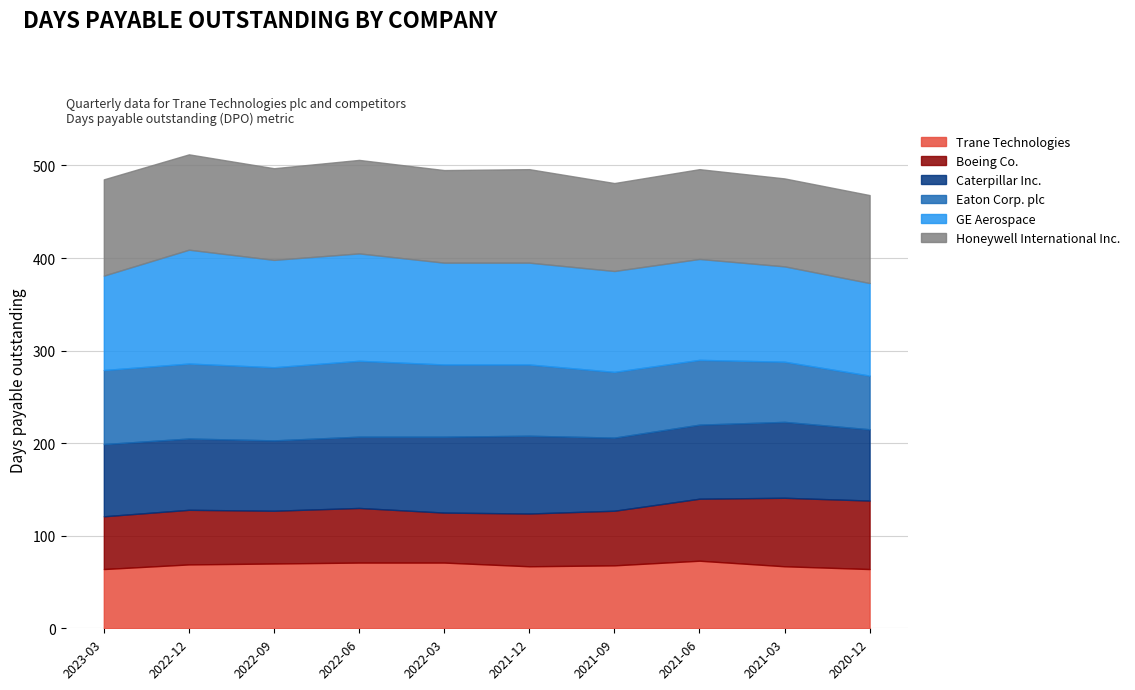

Where is the first local maximum for GE Aerospace?

2022-12-31